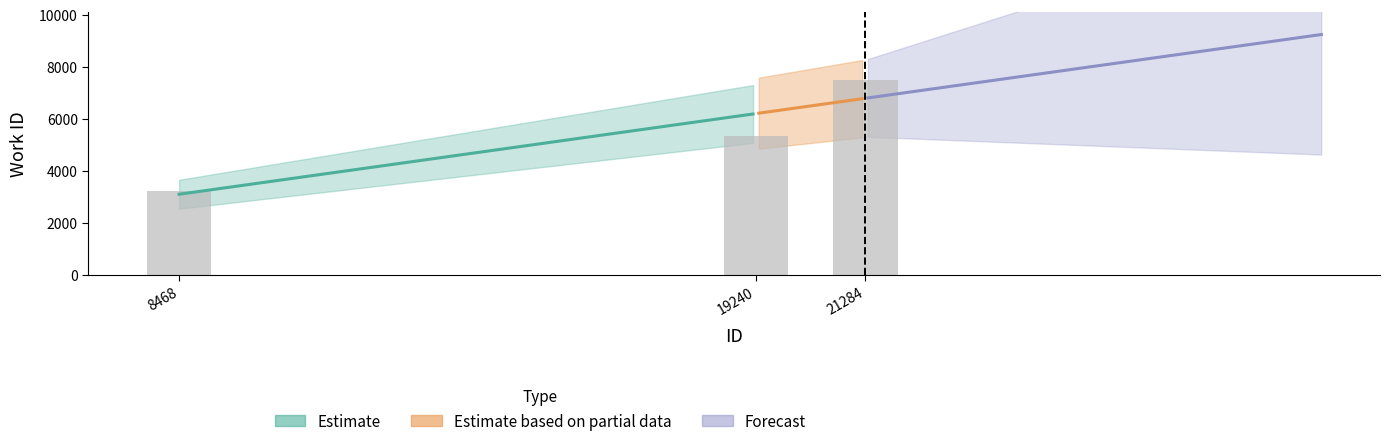

Reading right to left, extract all data points from this chart.

7492	5345	3224